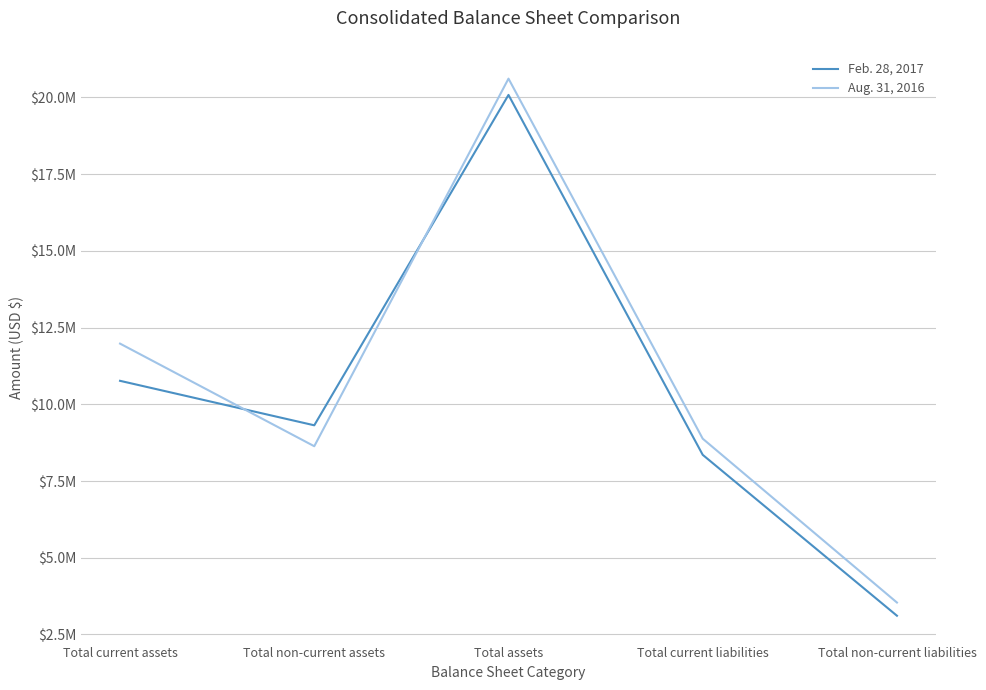

After their last crossing, which series has the higher values: Aug. 31, 2016 or Feb. 28, 2017?

Aug. 31, 2016